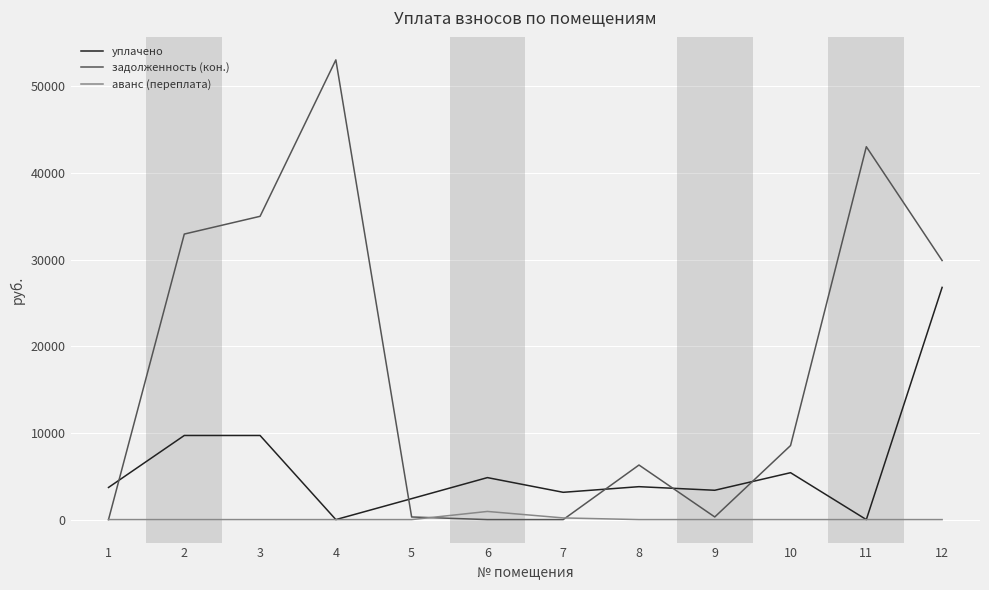

What is the maximum value for аванс (переплата)?

941.8